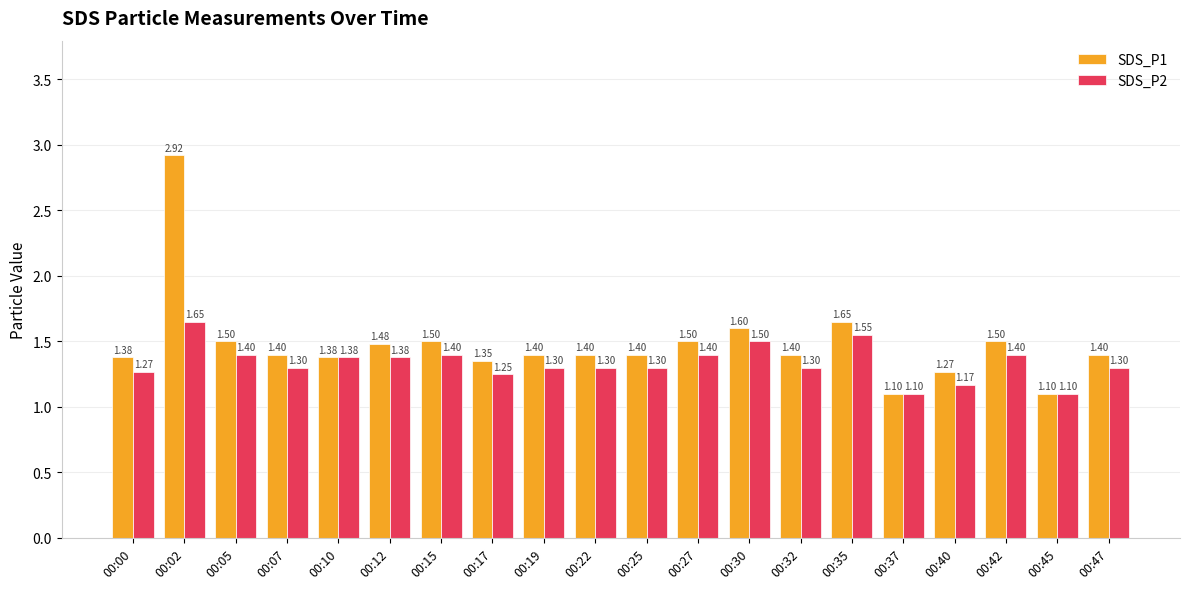

At 00:00, list the series in order from largest to smallest.

SDS_P1, SDS_P2